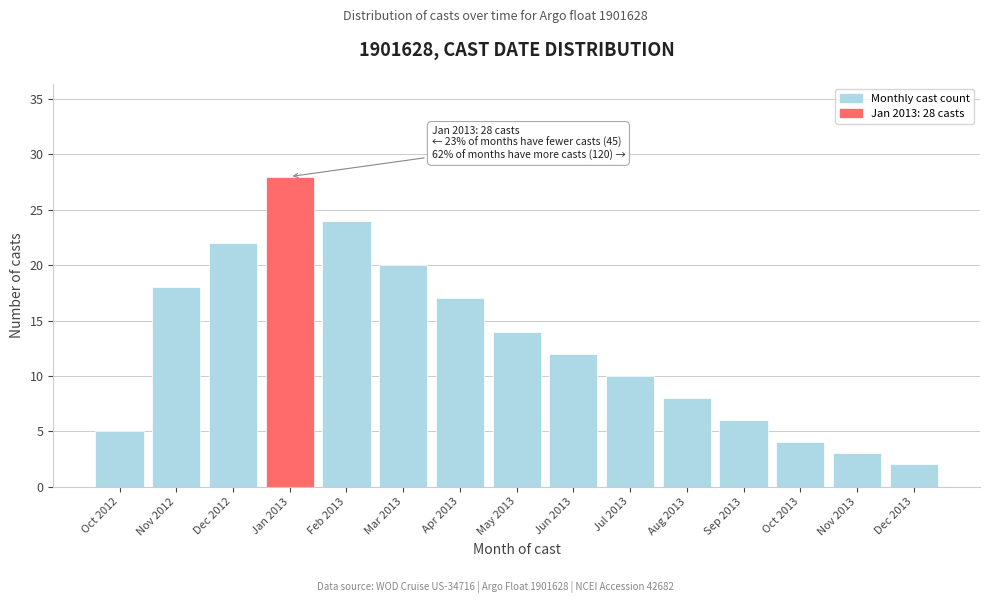

Reading left to right, list all the values displayed in this chart.

5	18	22	28	24	20	17	14	12	10	8	6	4	3	2